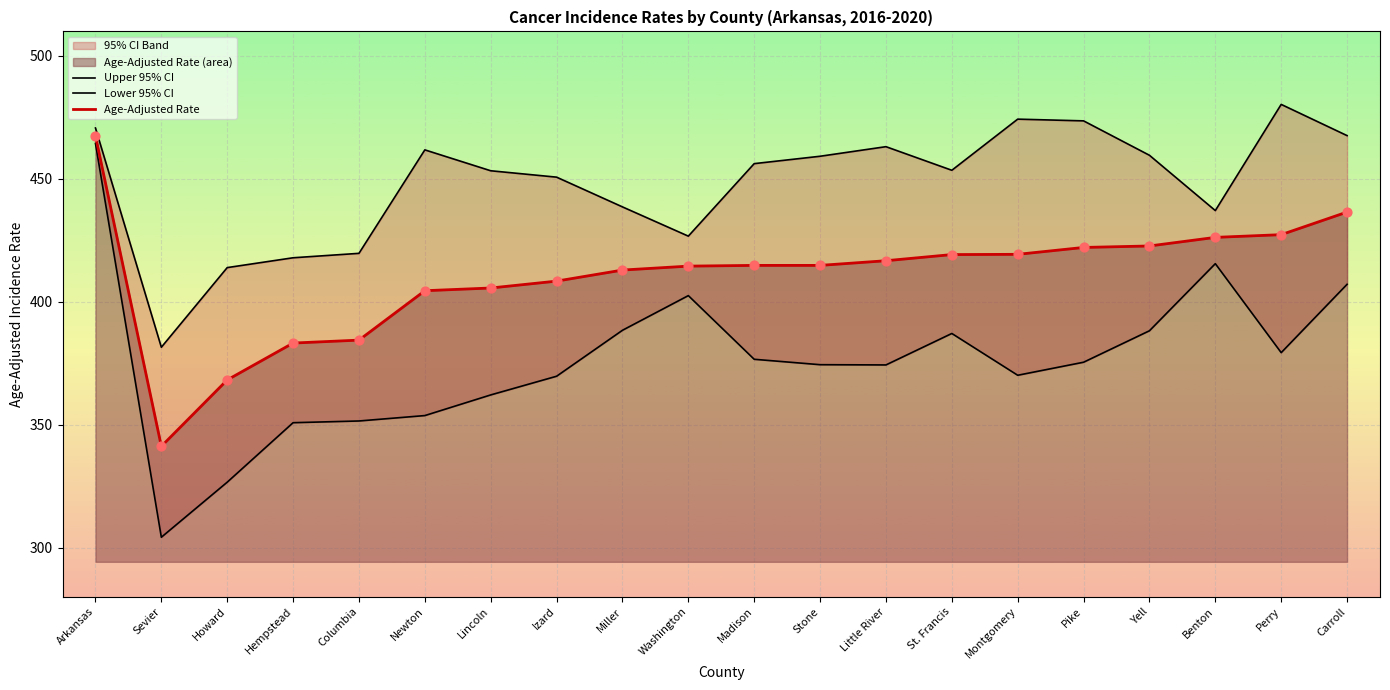

Which series has the widest spread of Y values?

Lower 95% CI